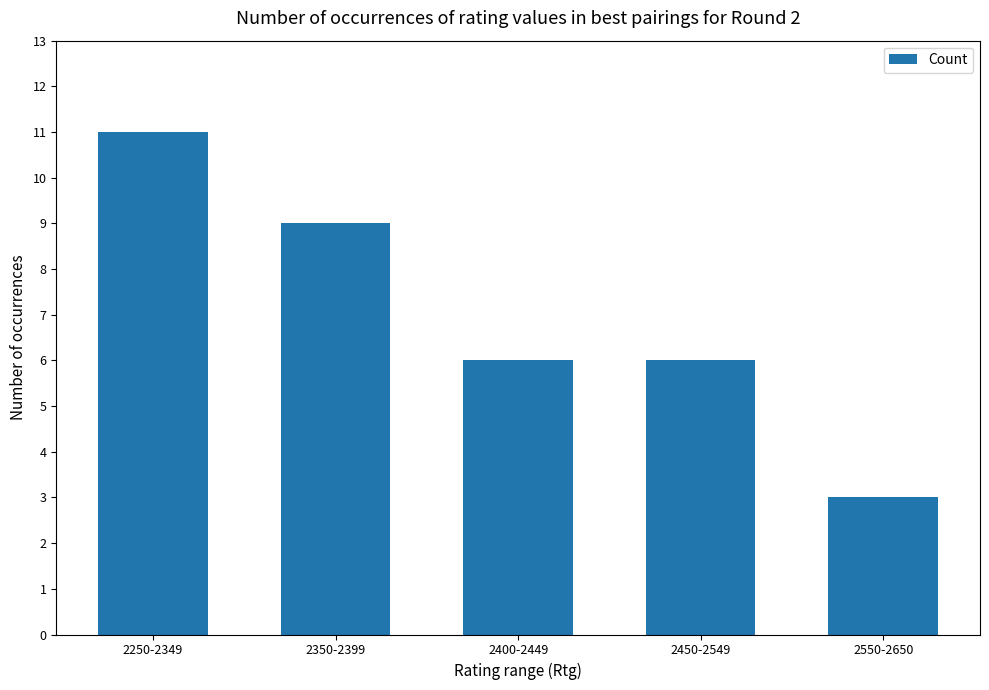

Read the value at 2250-2349.

11